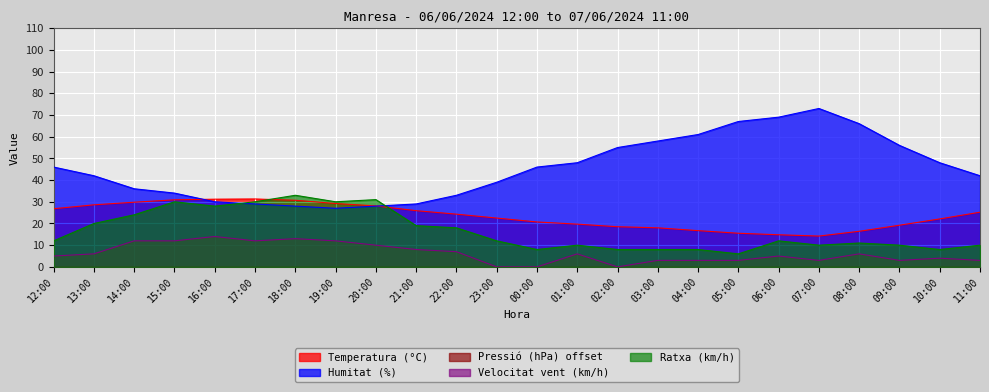

Rank the series by their maximum value, from highest to lowest.

Humitat (%), Ratxa (km/h), Temperatura (°C), Velocitat vent (km/h)